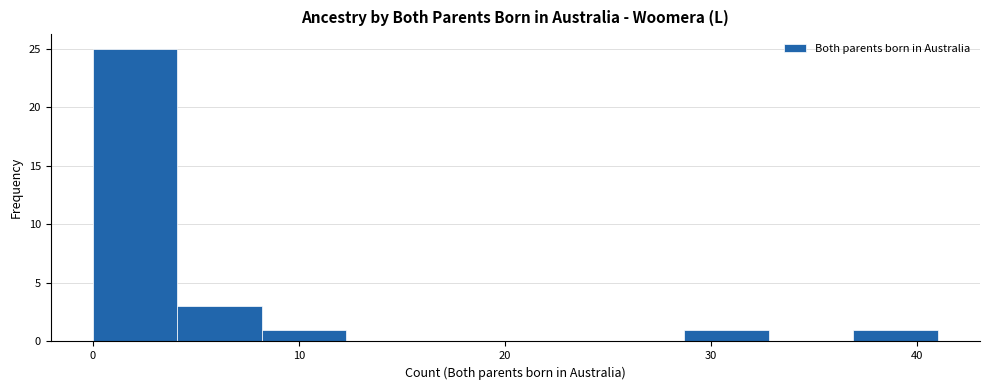

Reading left to right, list every bar in this chart as the range it spans on the x-axis followed by its height. Neither the bar edges nor the heights are printed on the chart, so give them approximately, as read against the axes.

0.0 to 4.1: 25
4.1 to 8.2: 3
8.2 to 12.3: 1
12.3 to 16.4: 0
16.4 to 20.5: 0
20.5 to 24.6: 0
24.6 to 28.7: 0
28.7 to 32.8: 1
32.8 to 36.9: 0
36.9 to 41.0: 1